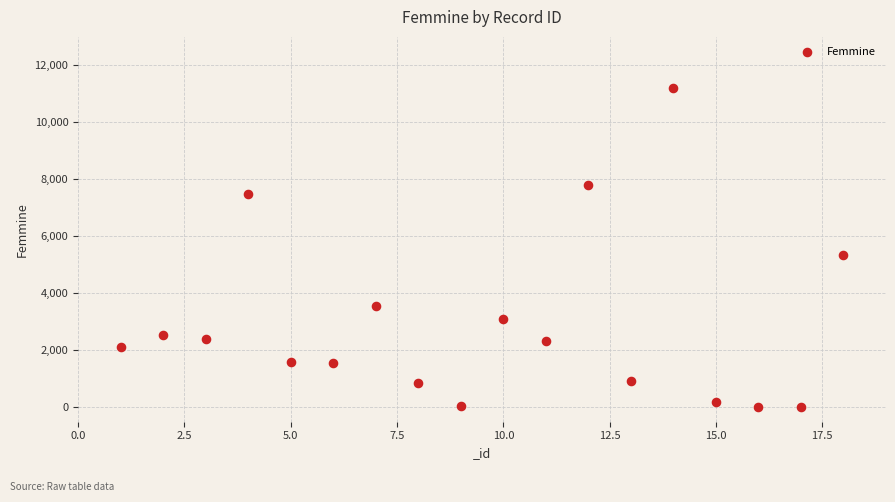

What Y value in the scatter plot is closest to 5607?

5353